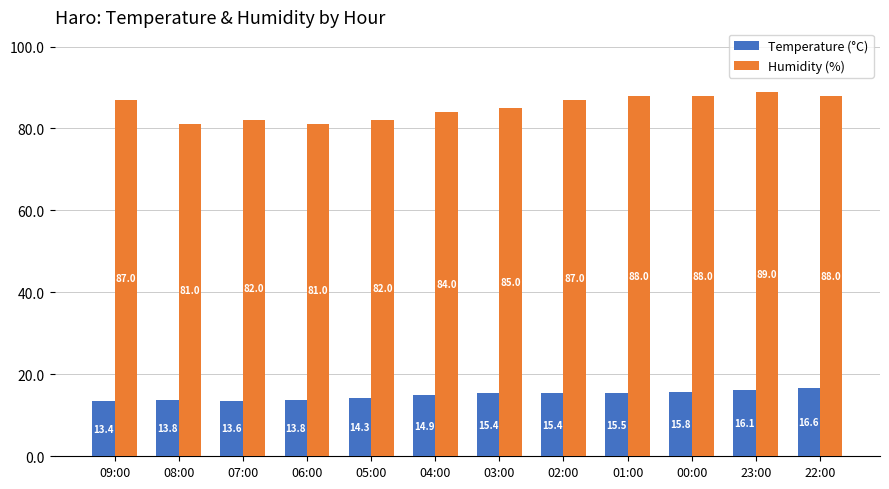

Is the value of Humidity (%) at 01:00 greater than the value of Temperature (°C) at 06:00?

Yes